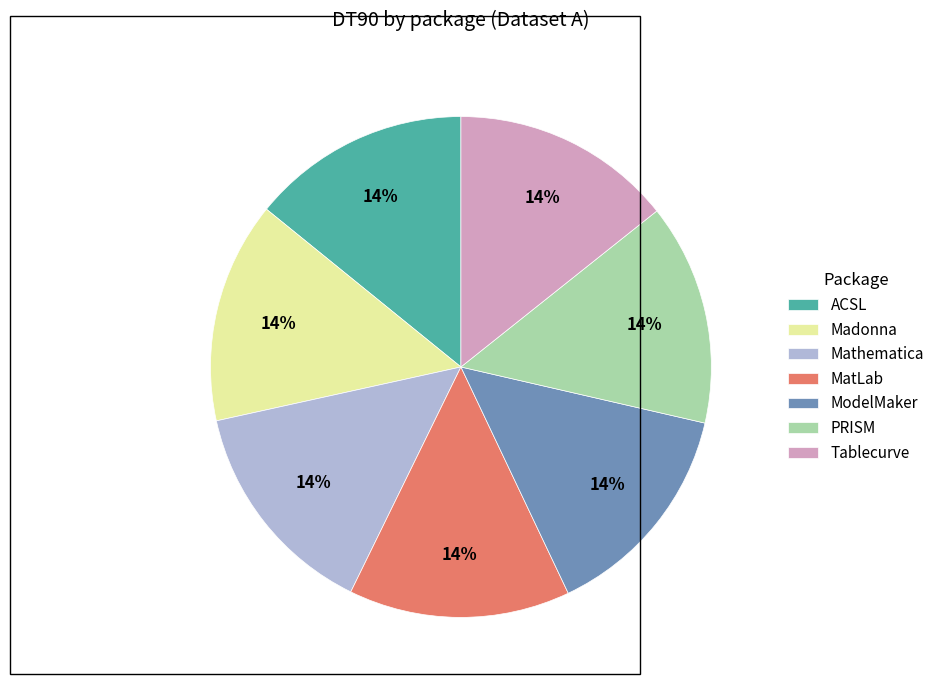

Do MatLab and PRISM together represent more than half of the pie?

No